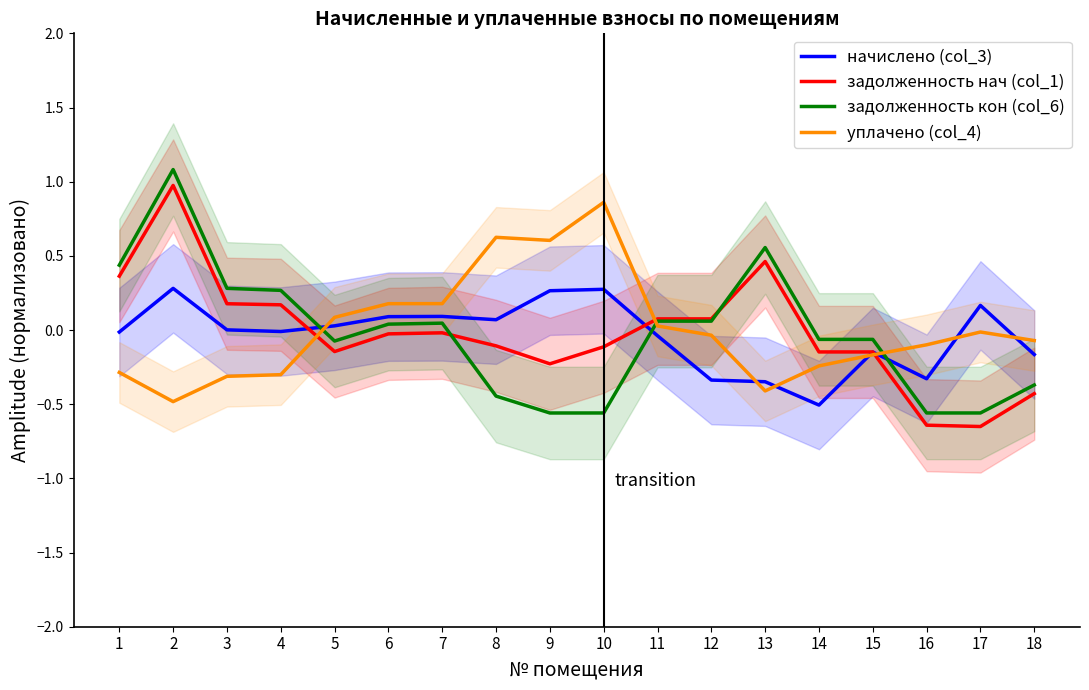

What are all the series names shown in the legend?

начислено (col_3), задолженность нач (col_1), задолженность кон (col_6), уплачено (col_4)